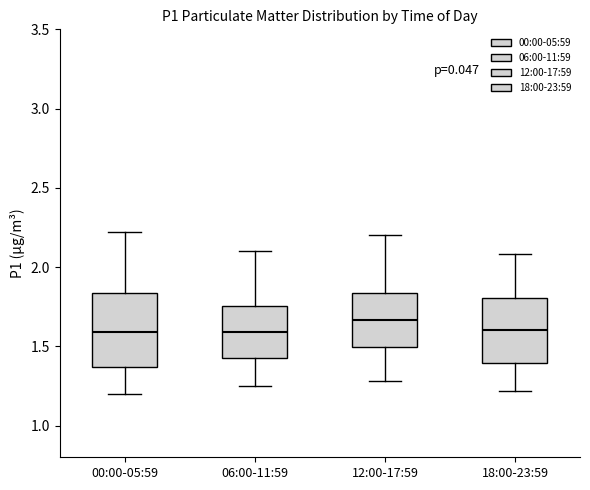

Reading left to right, transcribe this box plot: for each box, give where its median line is, the range the box spans, and where its two whiskers end, as read against the y-axis. The values are not printed on the chart, so give them approximately, as read against the axis.

00:00-05:59: median 1.60, box 1.35 to 1.85, whiskers 1.20 to 2.20
06:00-11:59: median 1.60, box 1.45 to 1.75, whiskers 1.25 to 2.10
12:00-17:59: median 1.65, box 1.50 to 1.85, whiskers 1.30 to 2.20
18:00-23:59: median 1.60, box 1.40 to 1.80, whiskers 1.20 to 2.10